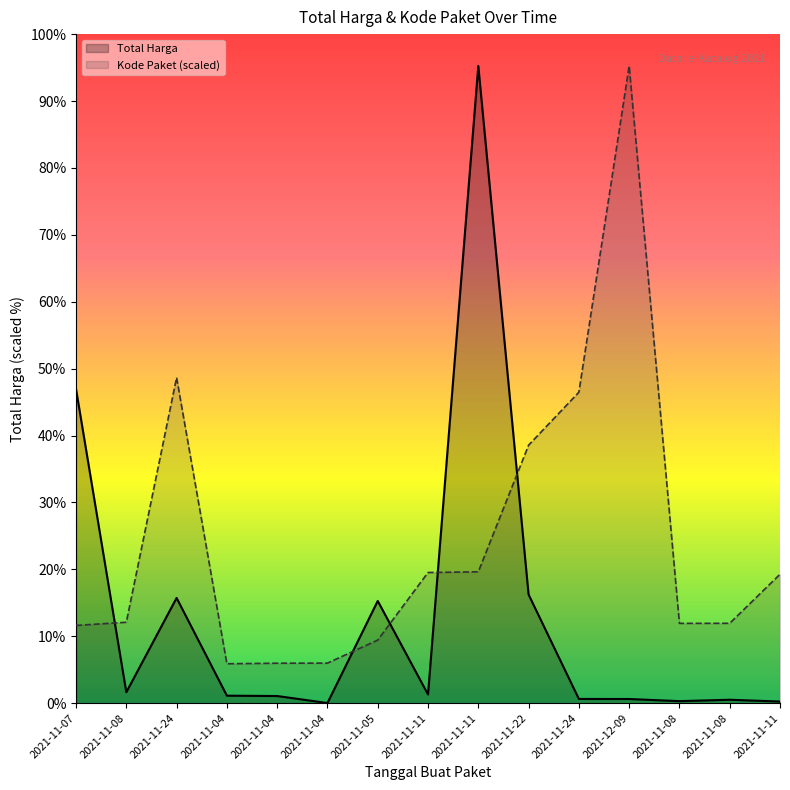

Reading right to left, extract all data points from this chart.

Total Harga: 7401240.0	15513960.0	9180000.0	18900000.0	19175000.0	493000000.0	2892122000.0	39440000.0	464002100.0	577875.0	32441200.0	34000000.0	477600000.0	49730040.0	1425867900.0
Kode Paket (scaled): 585048701.0	362532598.3	362301859.5	2892122000.0	1411261394.6	1171020357.2	596250020.7	593019677.6	286367820.0	181822169.9	181360692.3	178927446.8	1477840024.8	367273231.7	352883521.5